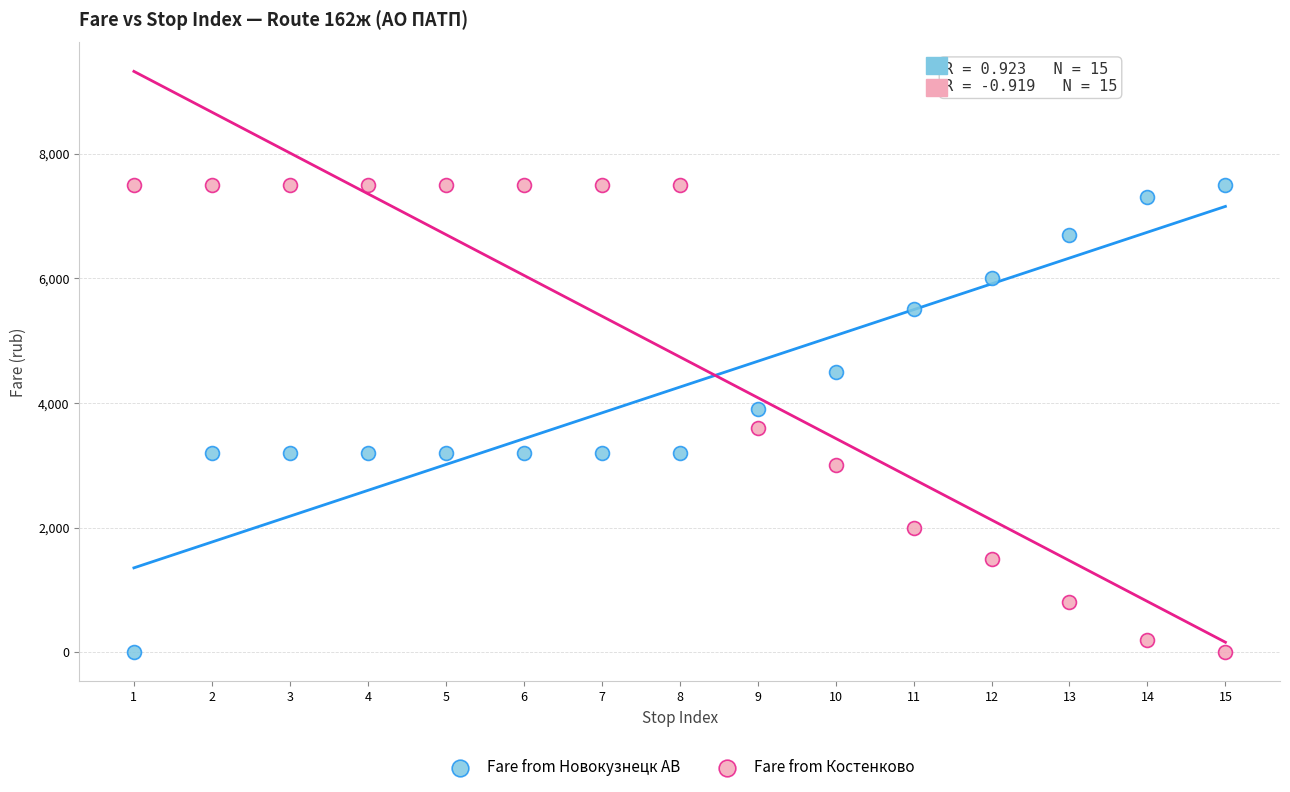

What is the X range (max minus min) for the scatter plot?

14